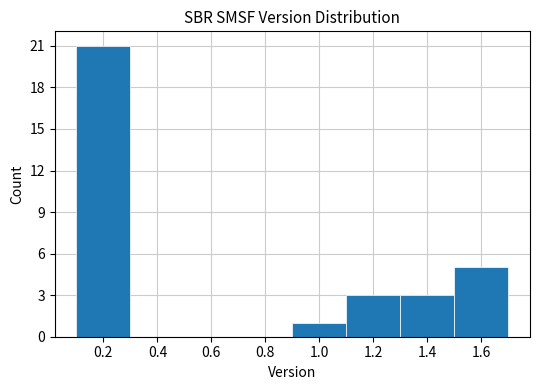

Which range on the x-axis has the tallest bar?

0.1 to 0.3